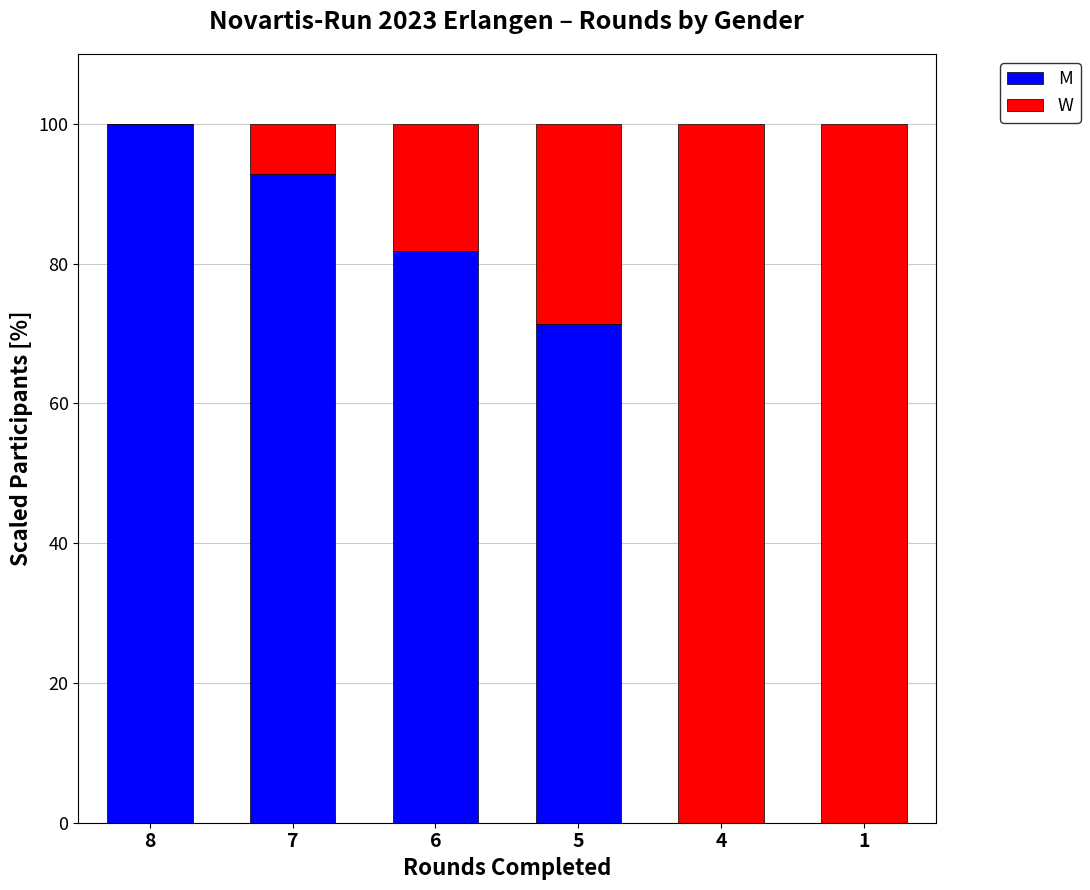

True or false: M has a value of 110.7 at 5.

False